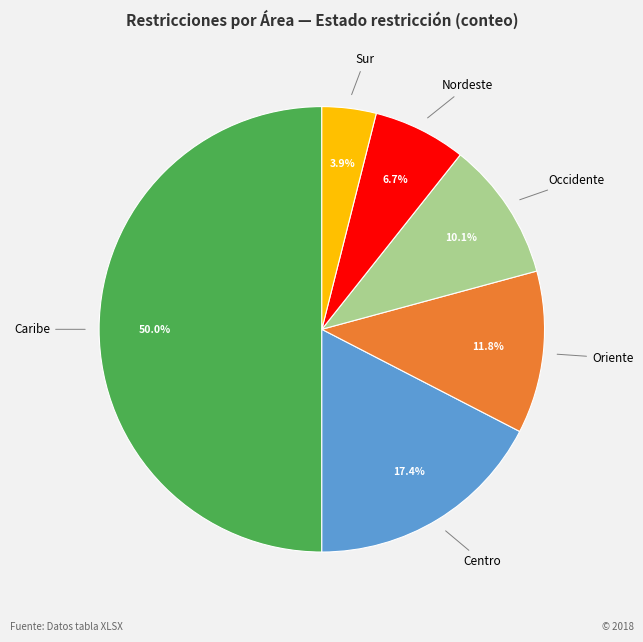

How many segments does this pie chart have?

6